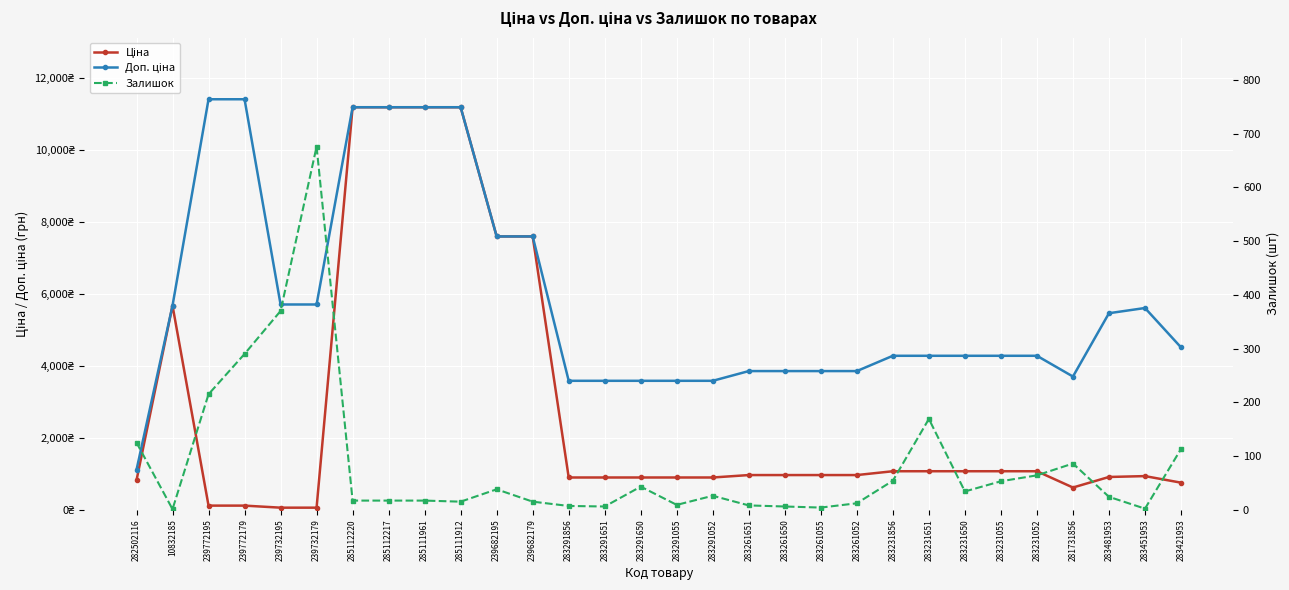

Which series has the largest range (max minus min)?

Ціна